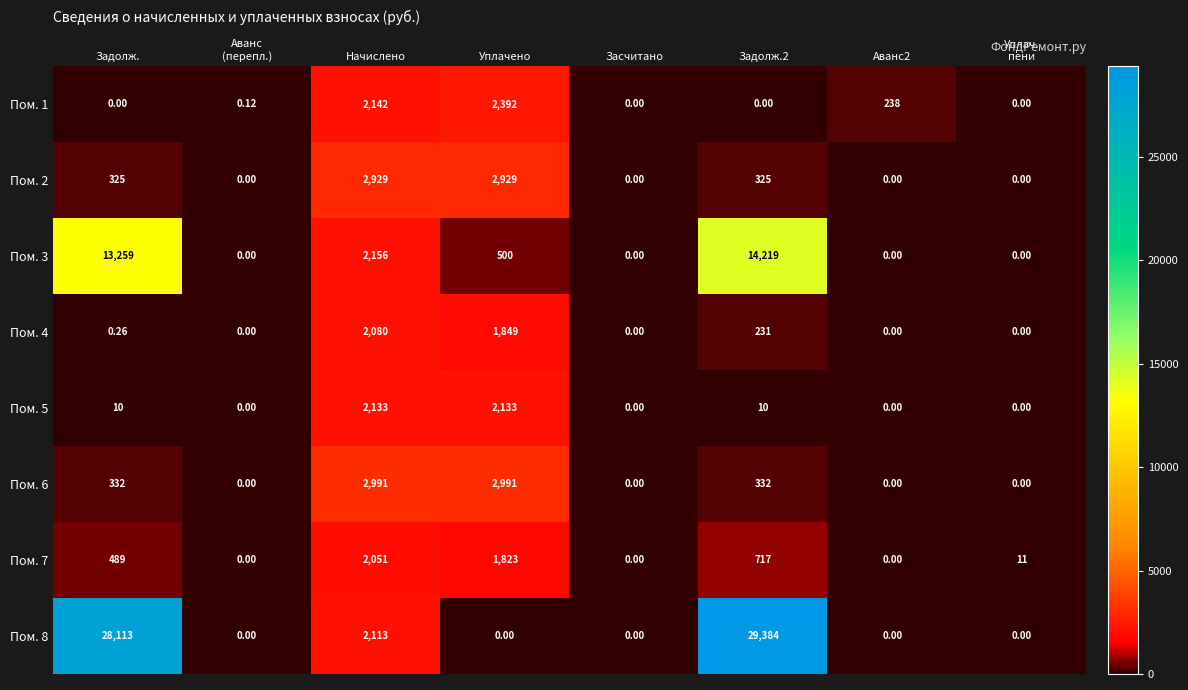

Reading left to right, transcribe all the data shown in this chart.

Пом. 1: Задолж.=0.0	Аванс
(перепл.)=0.1	Начислено=2142.0	Уплачено=2392.0	Засчитано=0.0	Задолж.2=0.0	Аванс2=238.0	Уплач.
пени=0.0
Пом. 2: Задолж.=325.0	Аванс
(перепл.)=0.0	Начислено=2929.0	Уплачено=2929.0	Засчитано=0.0	Задолж.2=325.0	Аванс2=0.0	Уплач.
пени=0.0
Пом. 3: Задолж.=13259.0	Аванс
(перепл.)=0.0	Начислено=2156.0	Уплачено=500.0	Засчитано=0.0	Задолж.2=14219.0	Аванс2=0.0	Уплач.
пени=0.0
Пом. 4: Задолж.=0.3	Аванс
(перепл.)=0.0	Начислено=2080.0	Уплачено=1849.0	Засчитано=0.0	Задолж.2=231.0	Аванс2=0.0	Уплач.
пени=0.0
Пом. 5: Задолж.=10.0	Аванс
(перепл.)=0.0	Начислено=2133.0	Уплачено=2133.0	Засчитано=0.0	Задолж.2=10.0	Аванс2=0.0	Уплач.
пени=0.0
Пом. 6: Задолж.=332.0	Аванс
(перепл.)=0.0	Начислено=2991.0	Уплачено=2991.0	Засчитано=0.0	Задолж.2=332.0	Аванс2=0.0	Уплач.
пени=0.0
Пом. 7: Задолж.=489.0	Аванс
(перепл.)=0.0	Начислено=2051.0	Уплачено=1823.0	Засчитано=0.0	Задолж.2=717.0	Аванс2=0.0	Уплач.
пени=11.0
Пом. 8: Задолж.=28113.0	Аванс
(перепл.)=0.0	Начислено=2113.0	Уплачено=0.0	Засчитано=0.0	Задолж.2=29384.0	Аванс2=0.0	Уплач.
пени=0.0